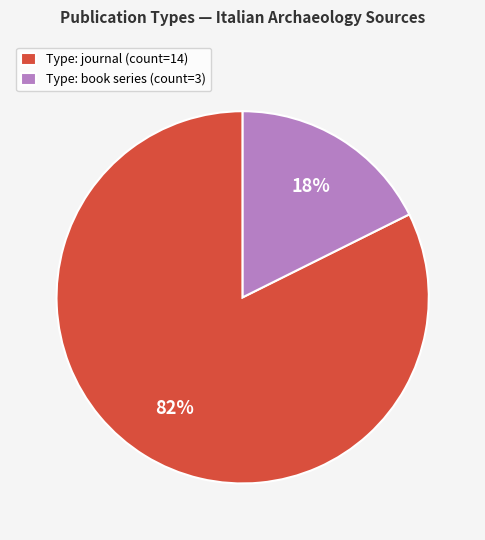

How many segments does this pie chart have?

2